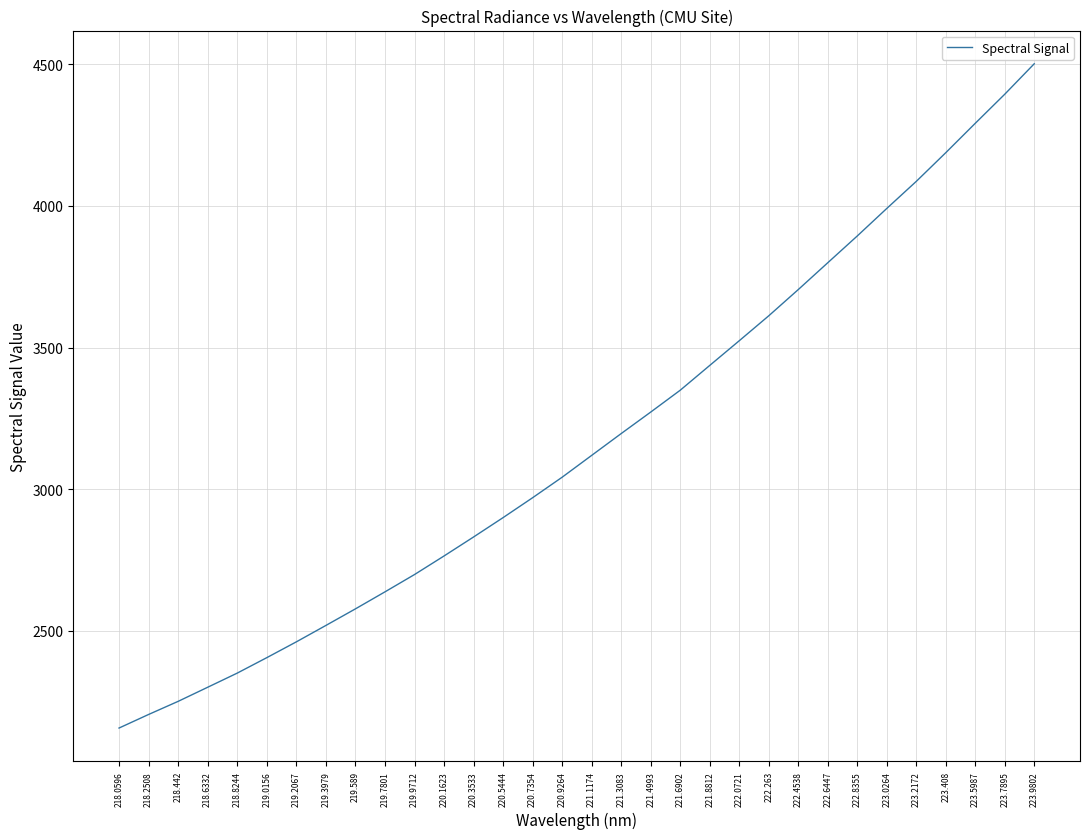

True or false: the data shows 4291.6 at 223.5987.

True